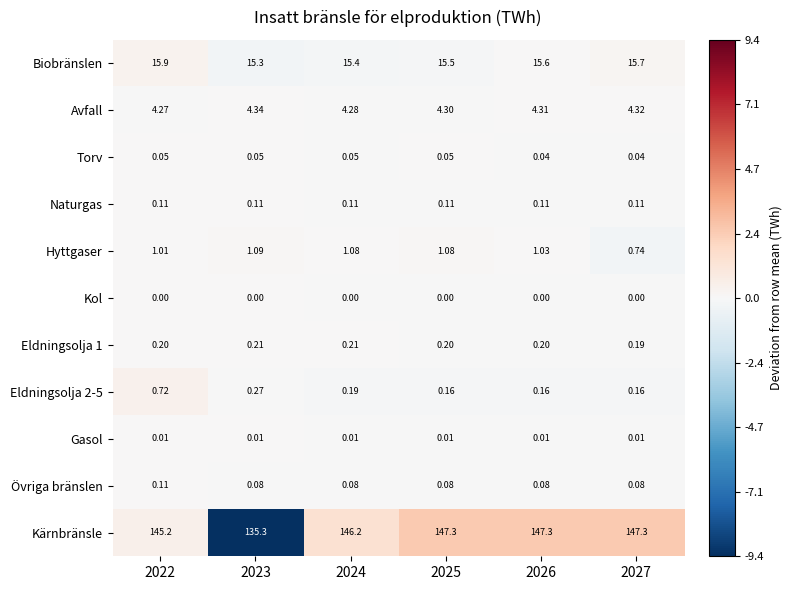

Between 2023 and 2027, which series saw the biggest shift?

Kärnbränsle